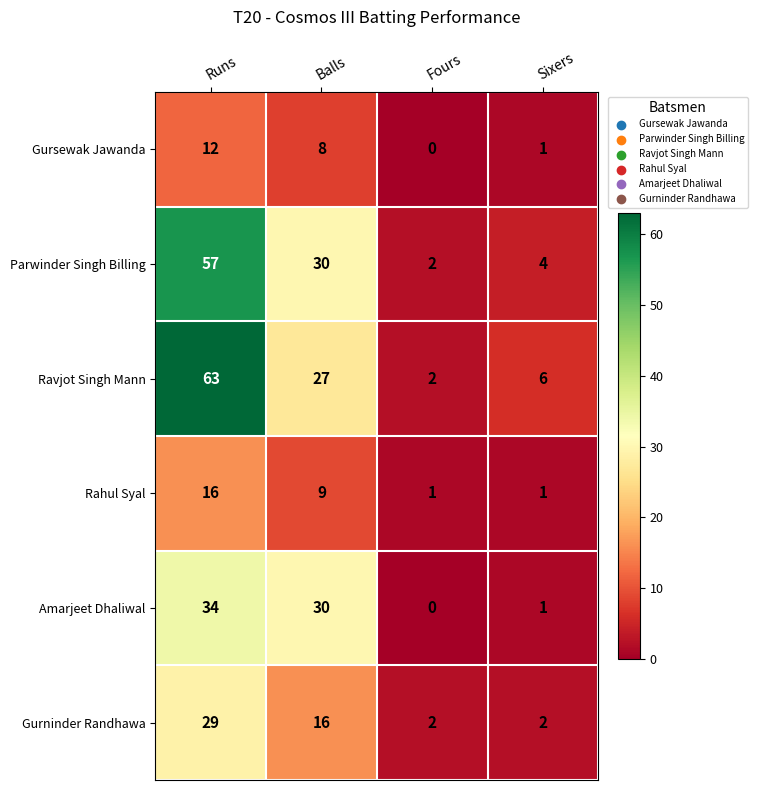

What is the difference between the highest and lowest values at Fours?

2